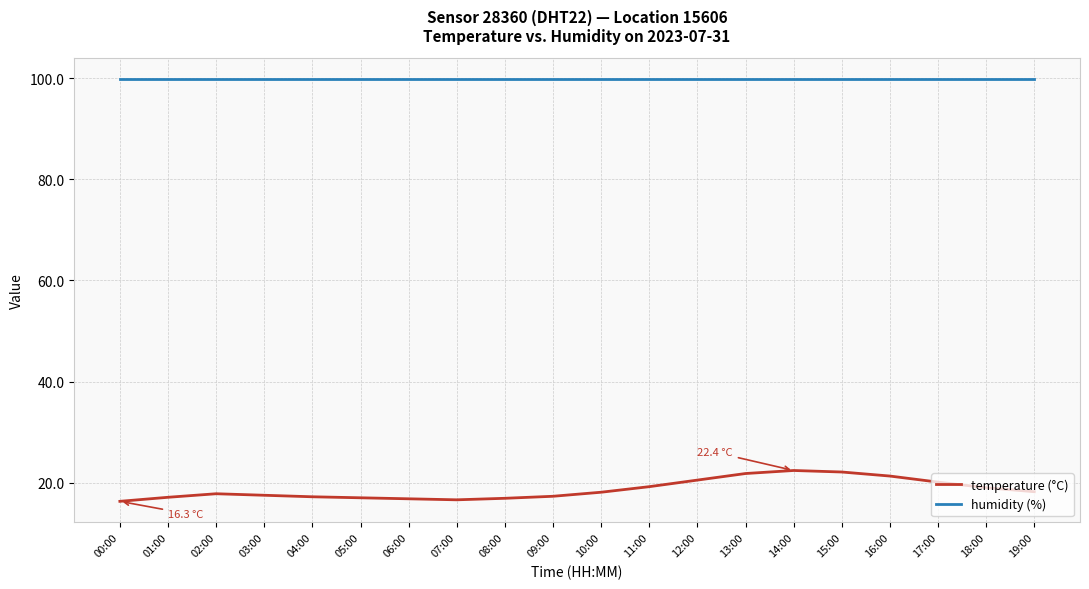

Rank the series at 04:00 from lowest to highest value.

temperature (°C), humidity (%)